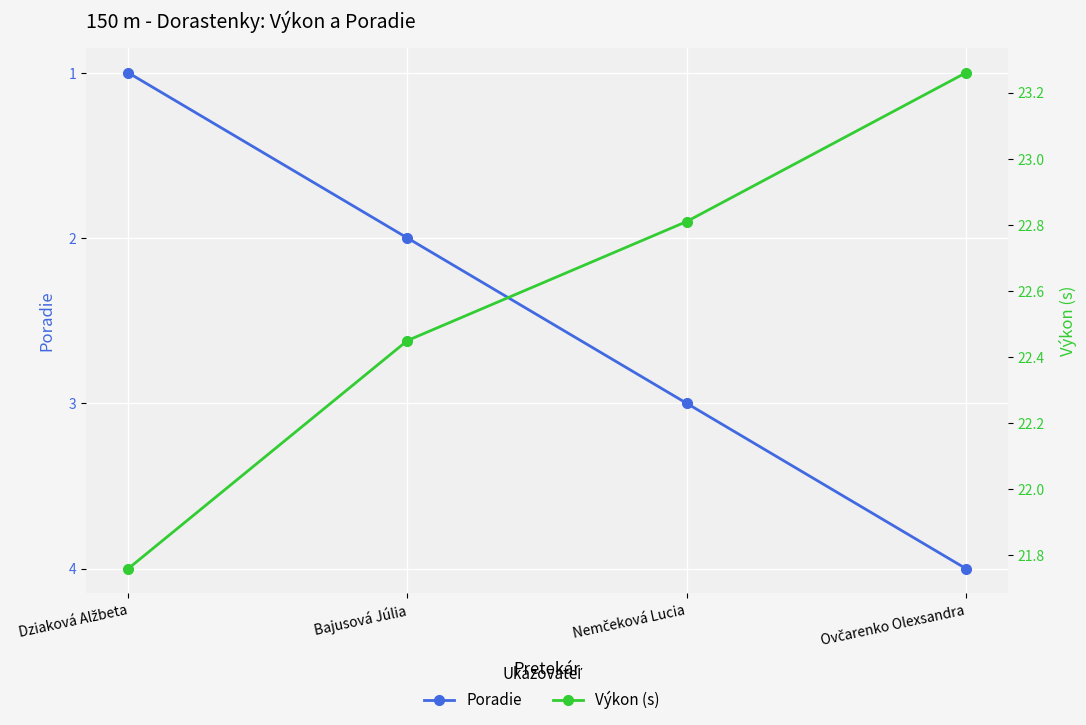

Reading left to right, list all the values displayed in this chart.

Poradie: 1.0	2.0	3.0	4.0
Výkon (s): 21.8	22.4	22.8	23.3